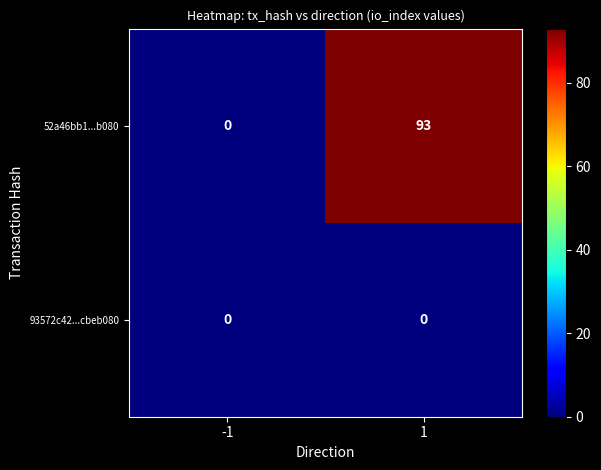

Reading left to right, extract all data points from this chart.

52a46bb1...b080: -1=0	1=93
93572c42...cbeb080: -1=0	1=0